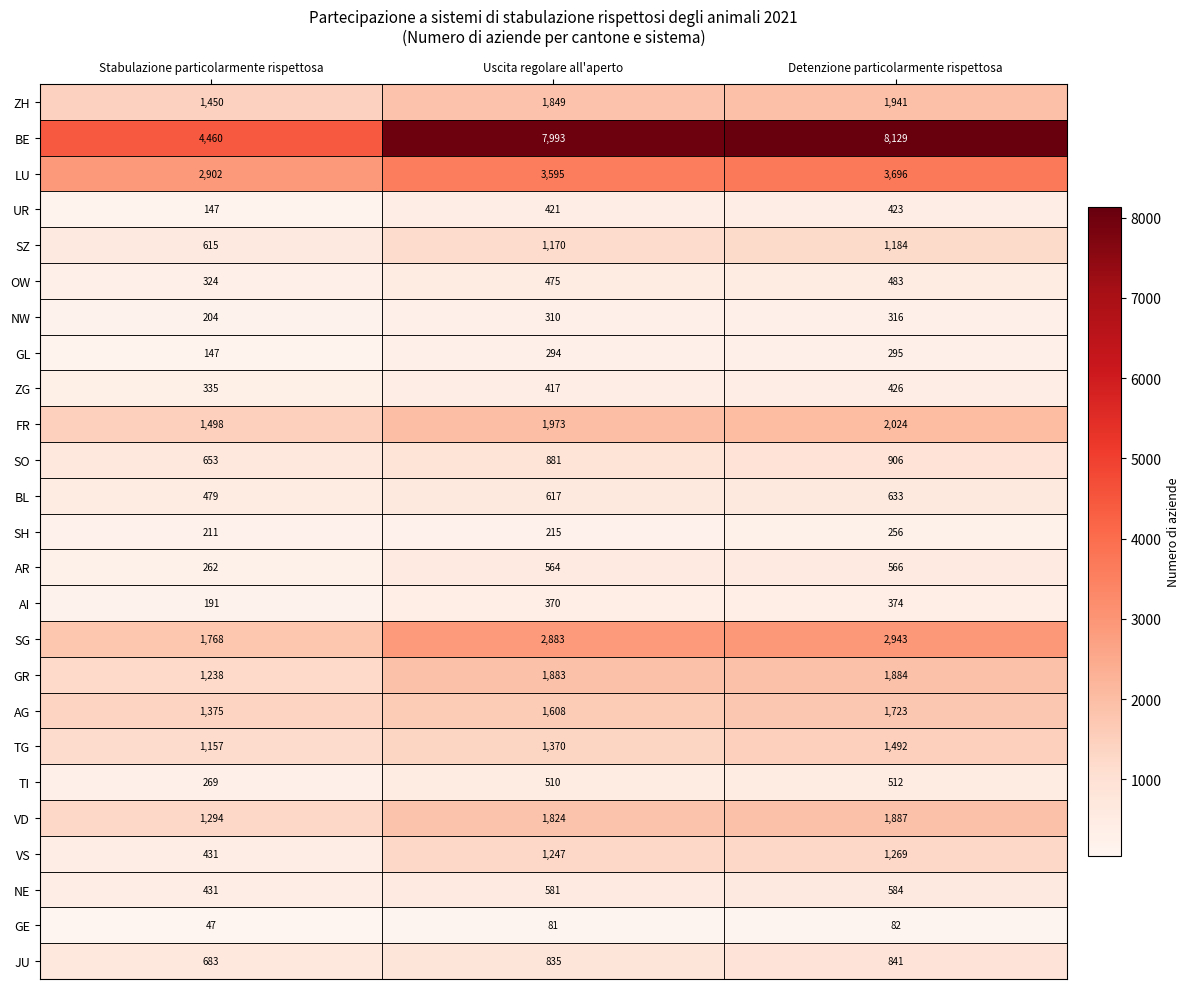

What is the sum of all NW values?

830